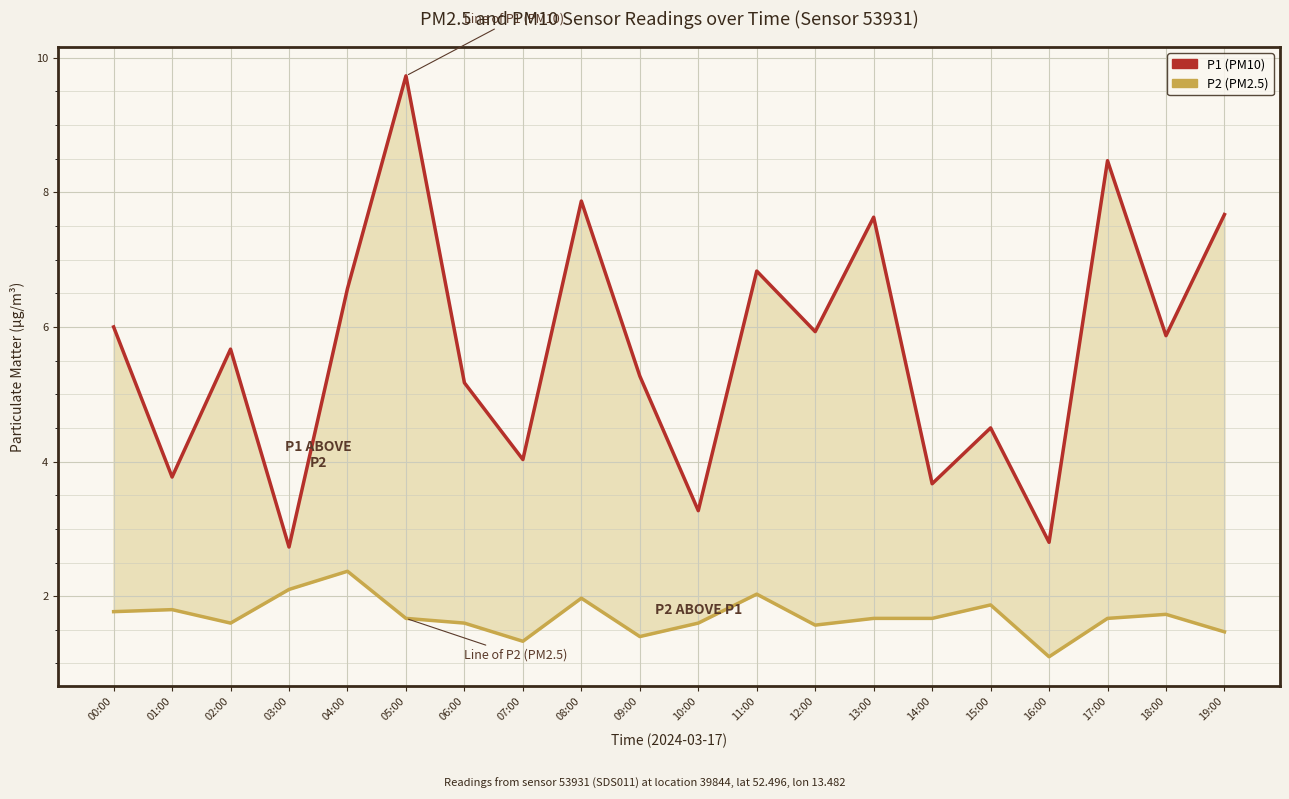

Does the chart display data point markers on the line(s)?

No